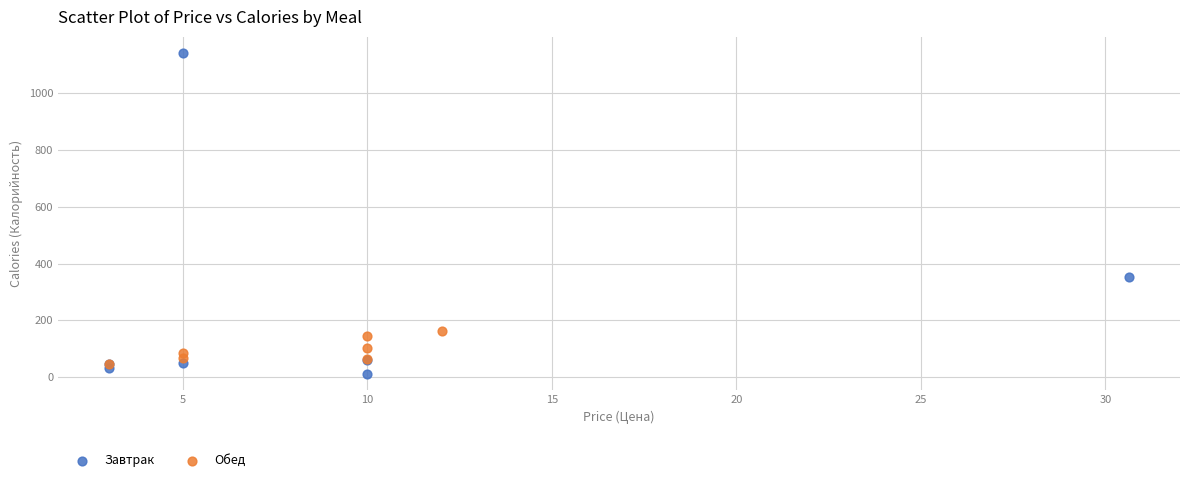

Which series has the widest spread of Y values?

Завтрак